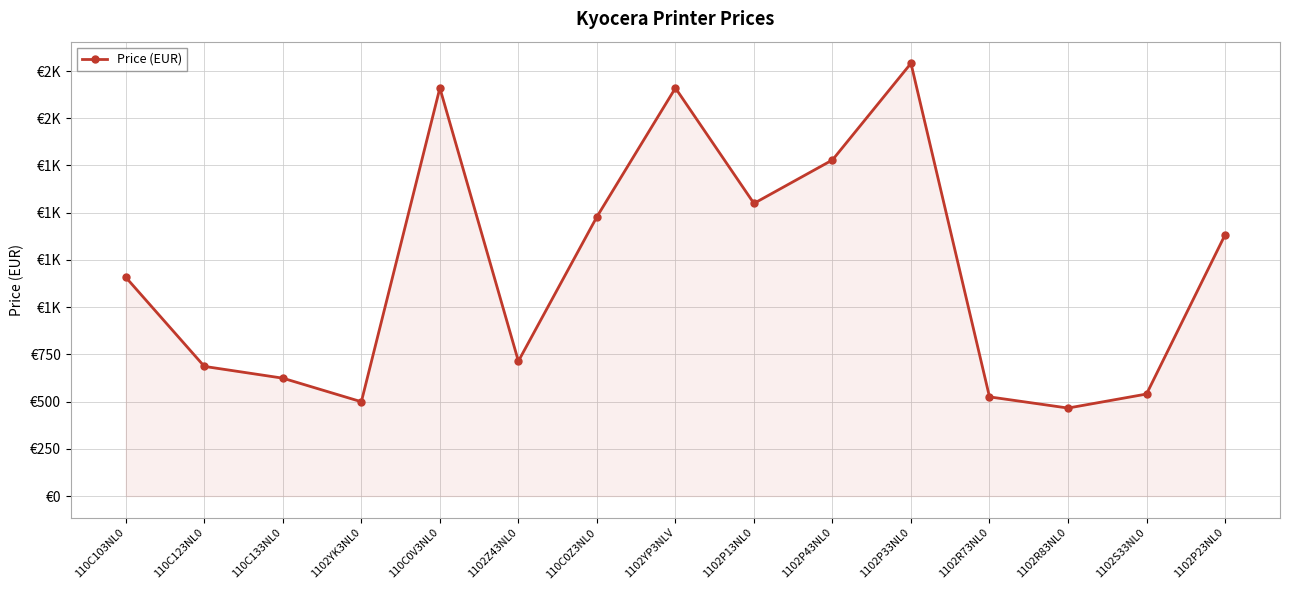

Reading left to right, what are all the values shown in this chart?

1158.0	686.5	624.0	499.2	2160.0	714.0	1478.4	2160.0	1549.2	1779.2	2290.8	525.0	465.8	540.0	1382.5